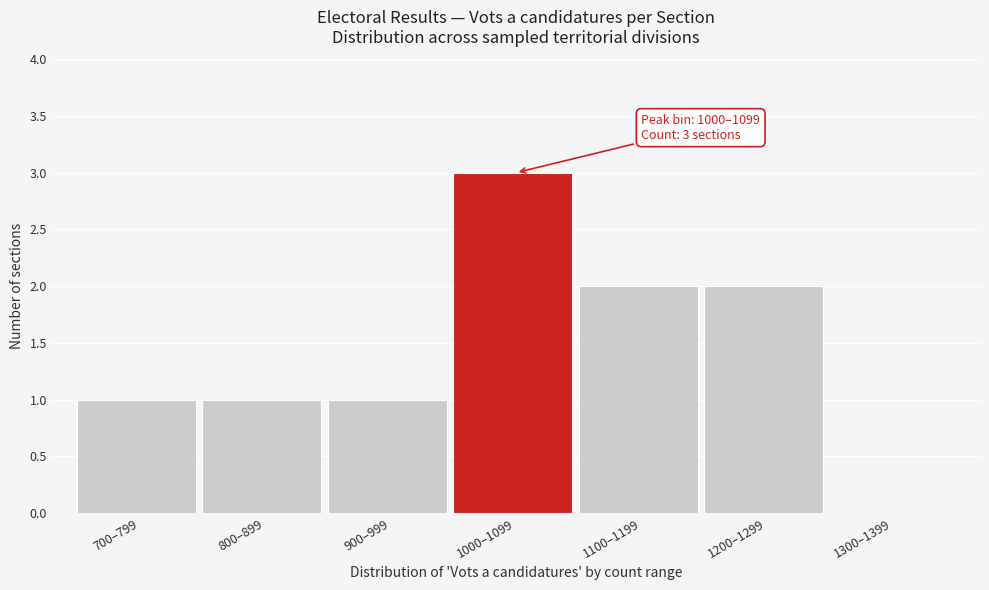

Reading left to right, what are all the values shown in this chart?

700–799=1	800–899=1	900–999=1	1000–1099=3	1100–1199=2	1200–1299=2	1300–1399=0